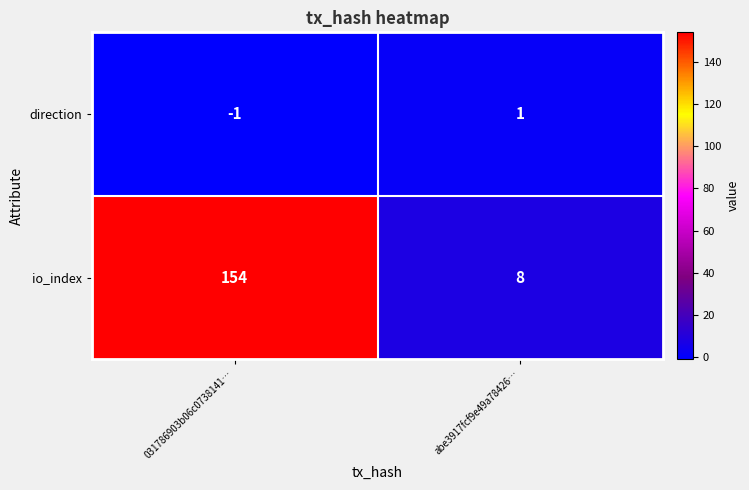

Reading left to right, extract all data points from this chart.

direction: -1	1
io_index: 154	8